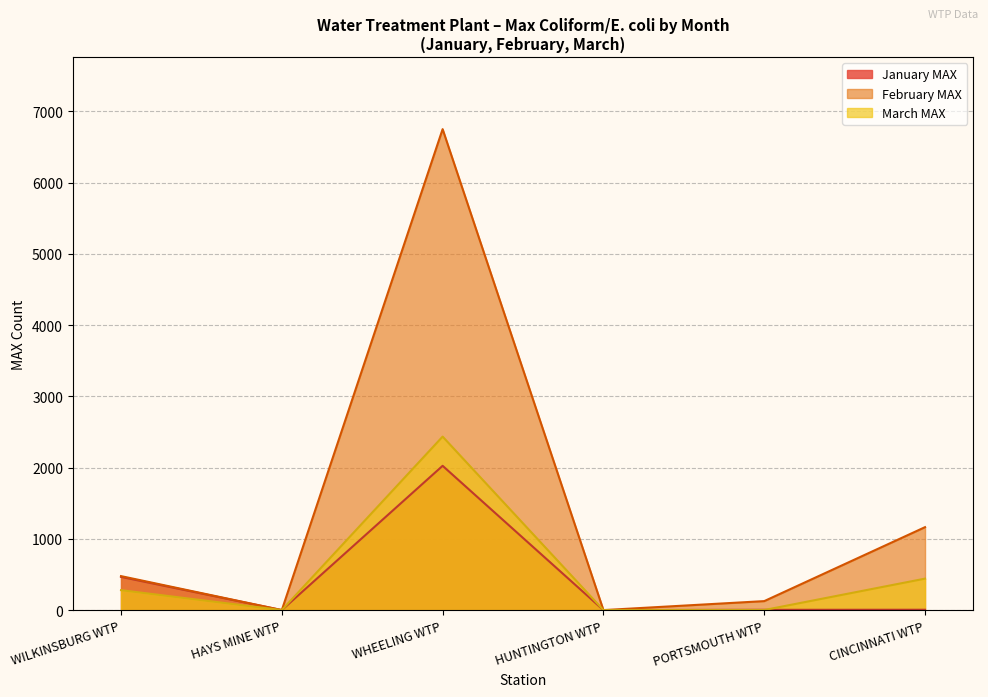

List the series in order of their peak value, highest first.

February MAX, March MAX, January MAX